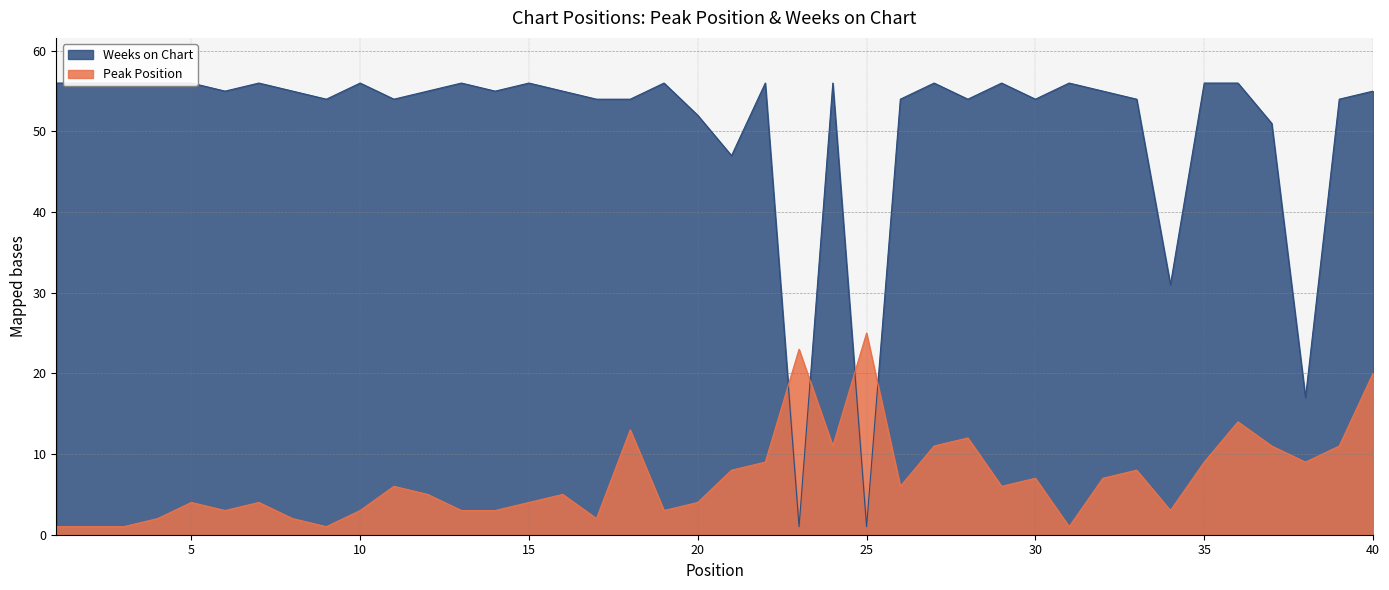

What is the difference between the second highest and minimum values in the Peak Position series?

22